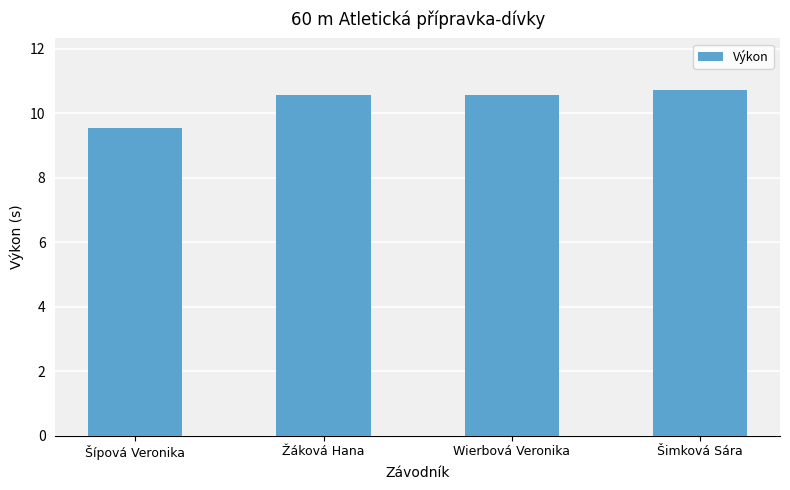

True or false: the data shows 17.7 at Šimková Sára.

False